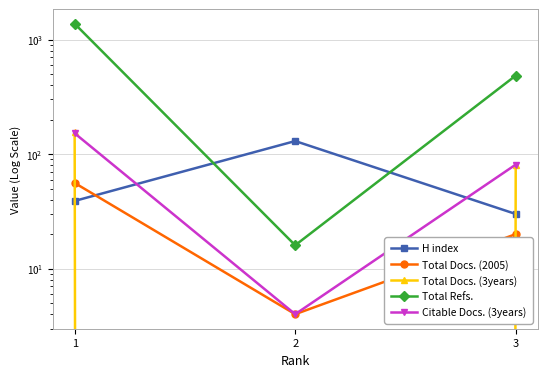

How many data points in Total Docs. (2005) are less than 20?

1